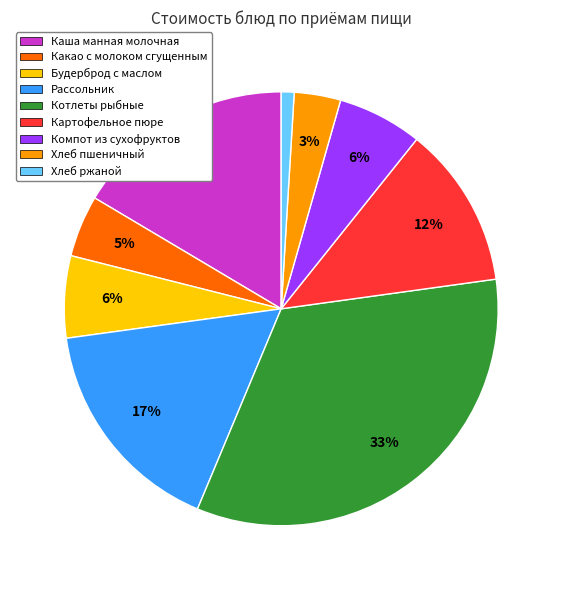

To the nearest percent, what is the combined percentage of Картофельное пюре and Какао с молоком сгущенным?

17%